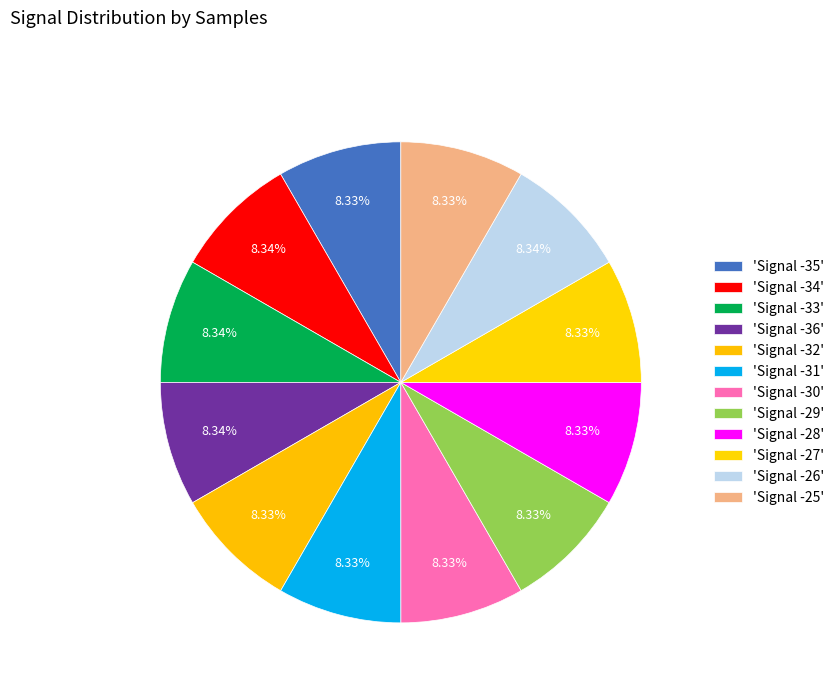

How many segments does this pie chart have?

12